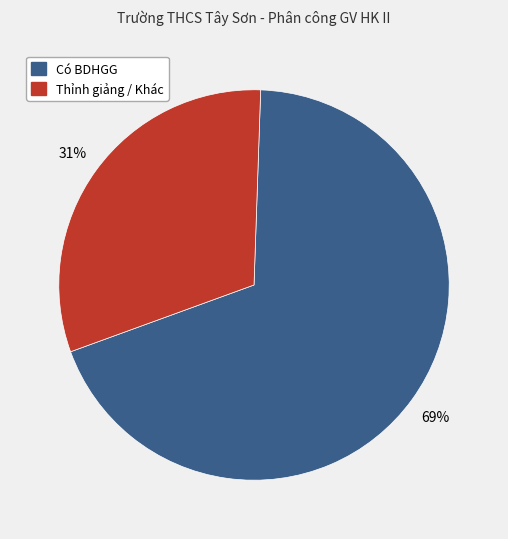

Is there any slice that represents more than half of the pie?

Yes